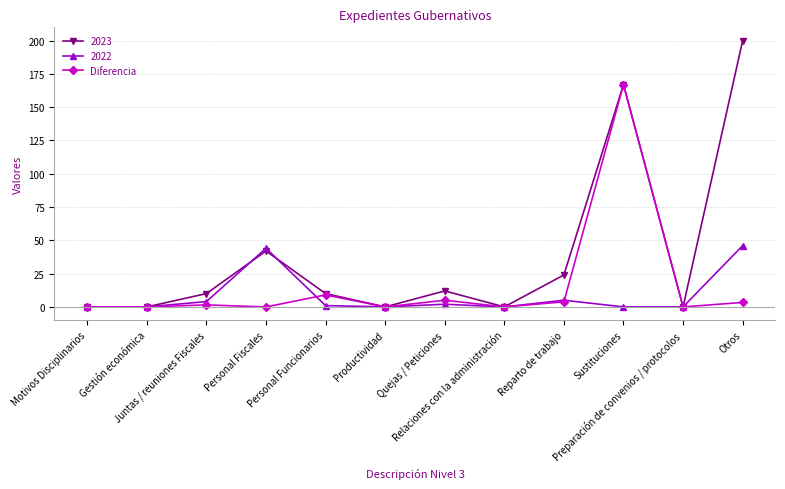

How many categories are shown in the chart?

12